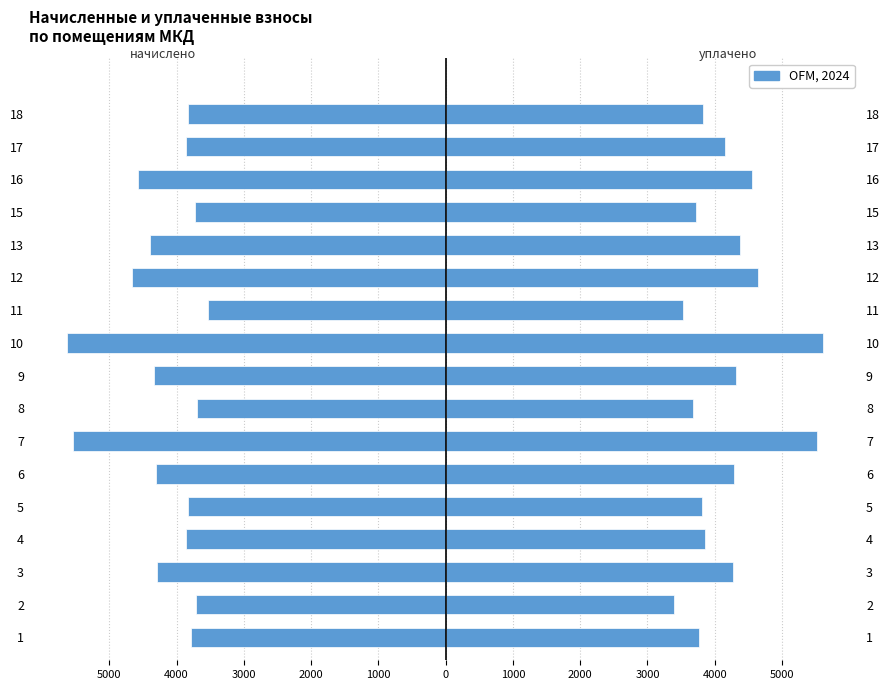

Are the bars grouped side by side (vs. stacked)?

Yes